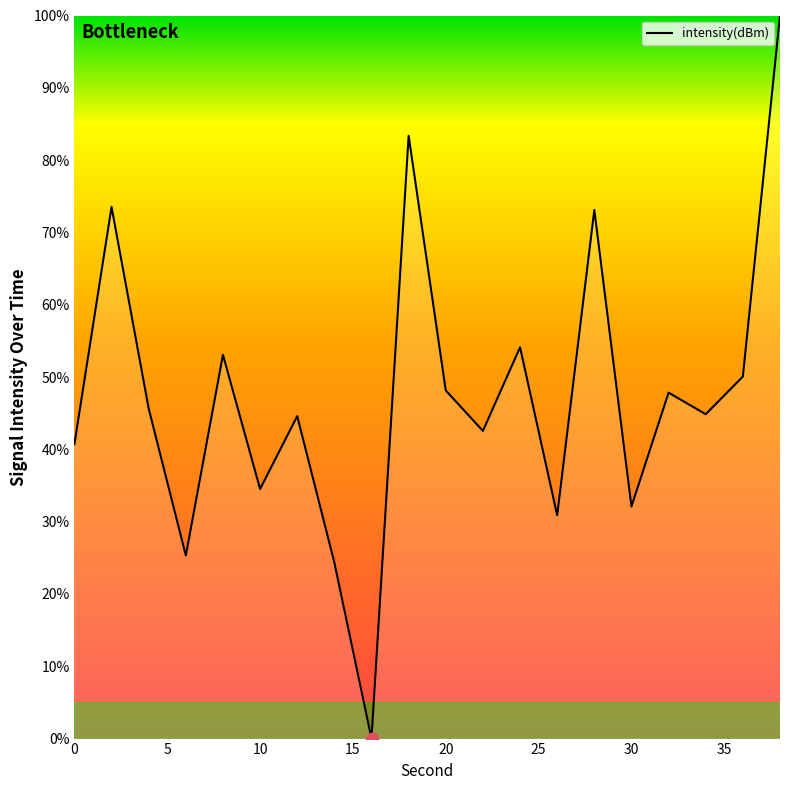

What is the greatest value displayed?

100.0